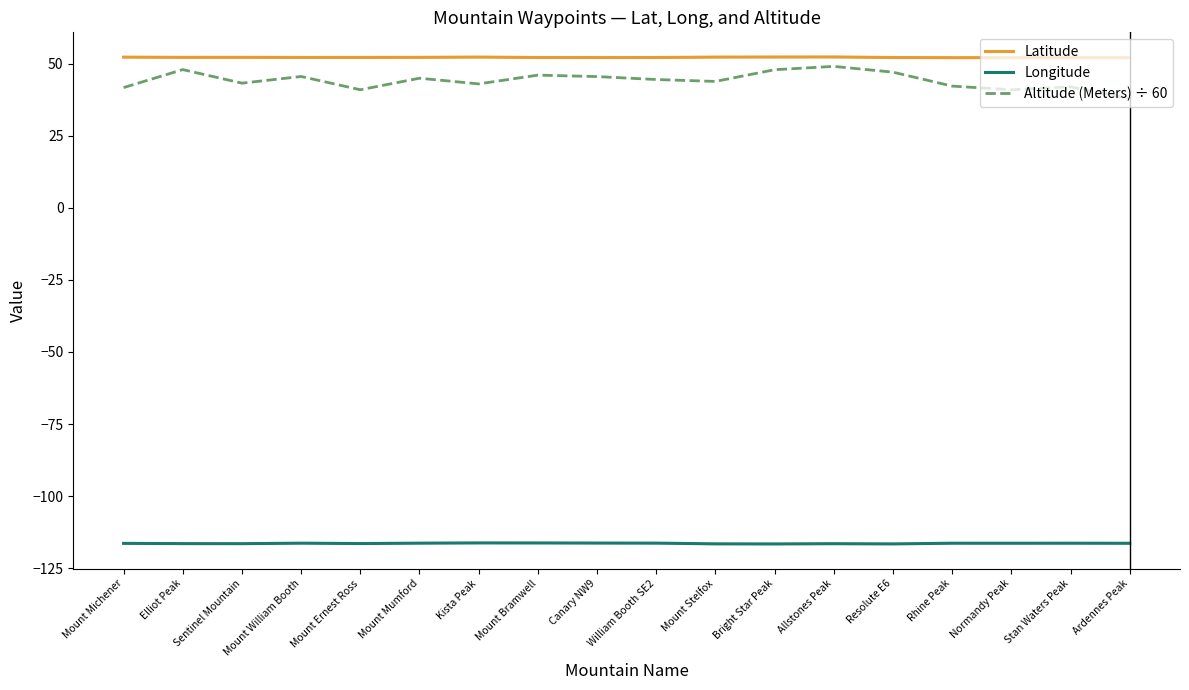

How many interior local valleys does the Altitude (Meters) ÷ 60 series have?

5